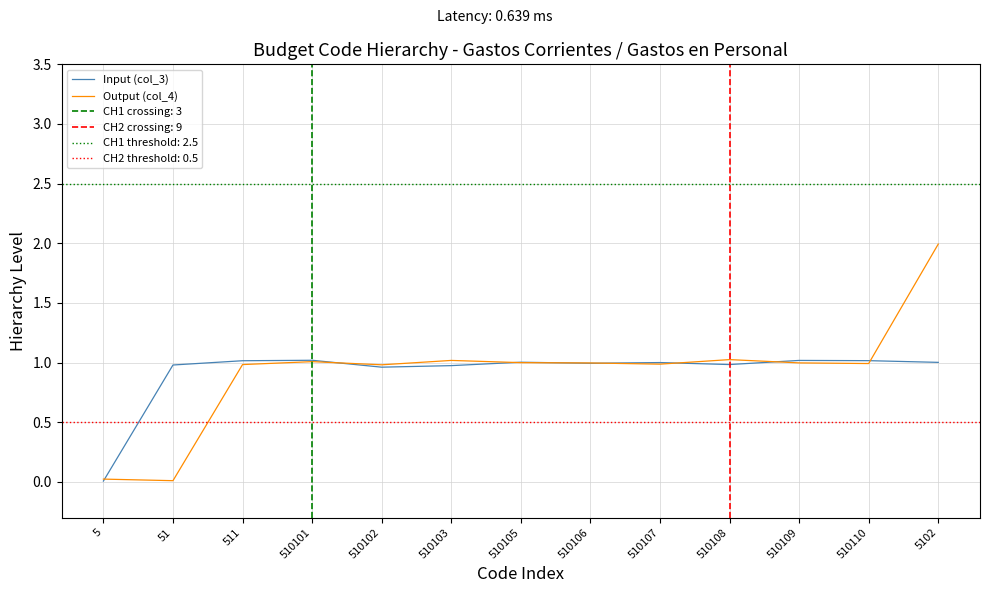

Reading left to right, list all the values displayed in this chart.

Input (col_3): 0.0	1.0	1.0	1.0	1.0	1.0	1.0	1.0	1.0	1.0	1.0	1.0	1.0
Output (col_4): 0.0	0.0	1.0	1.0	1.0	1.0	1.0	1.0	1.0	1.0	1.0	1.0	2.0